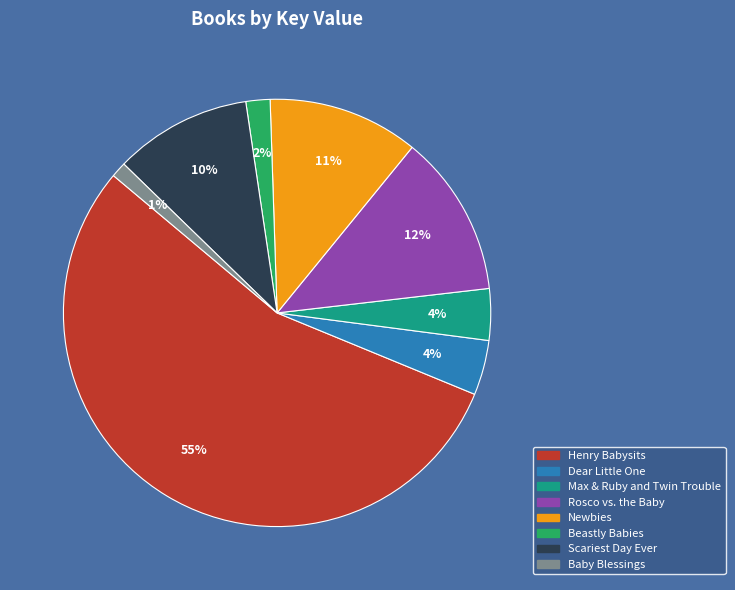

Which slice is the smallest?

Baby Blessings